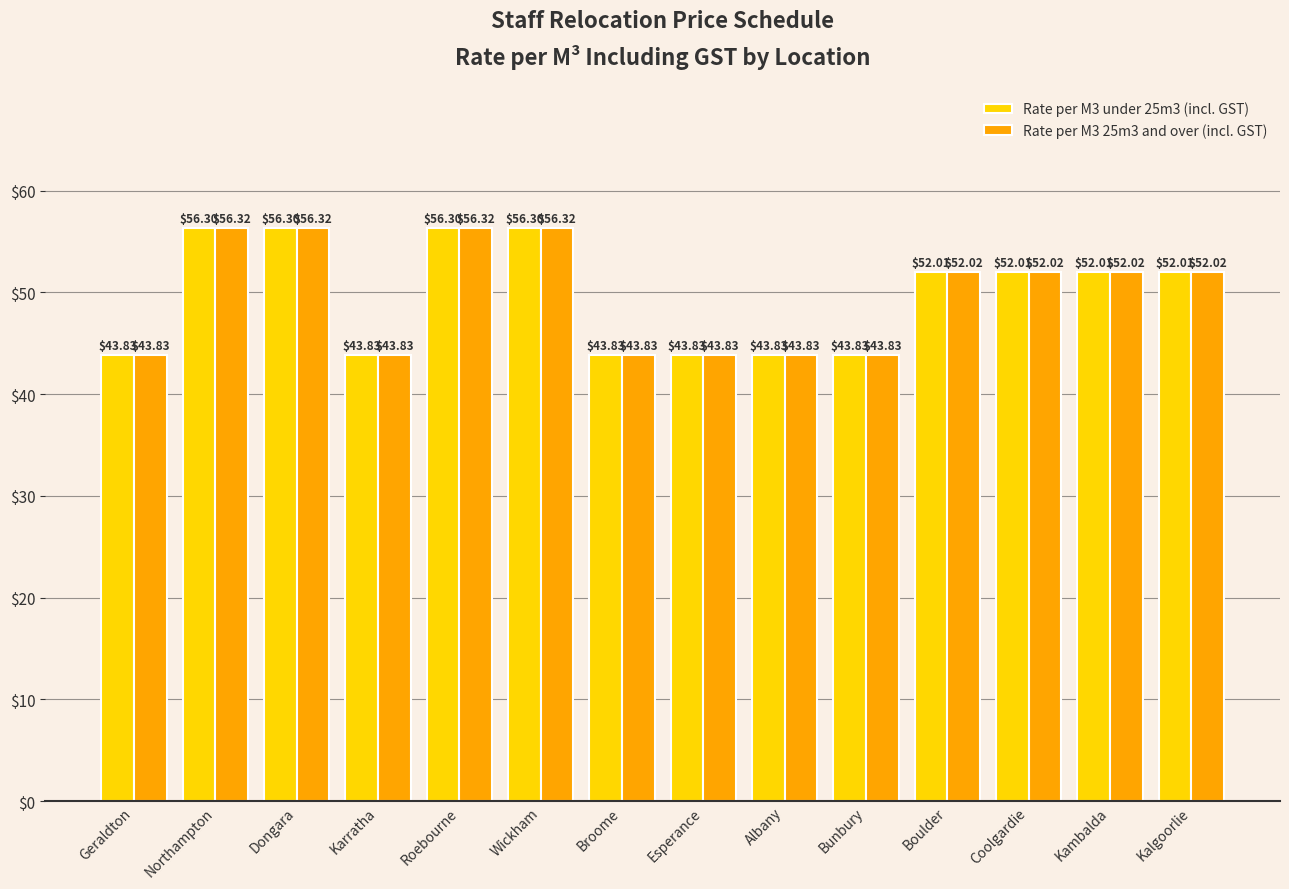

Does the chart contain stacked bars?

No